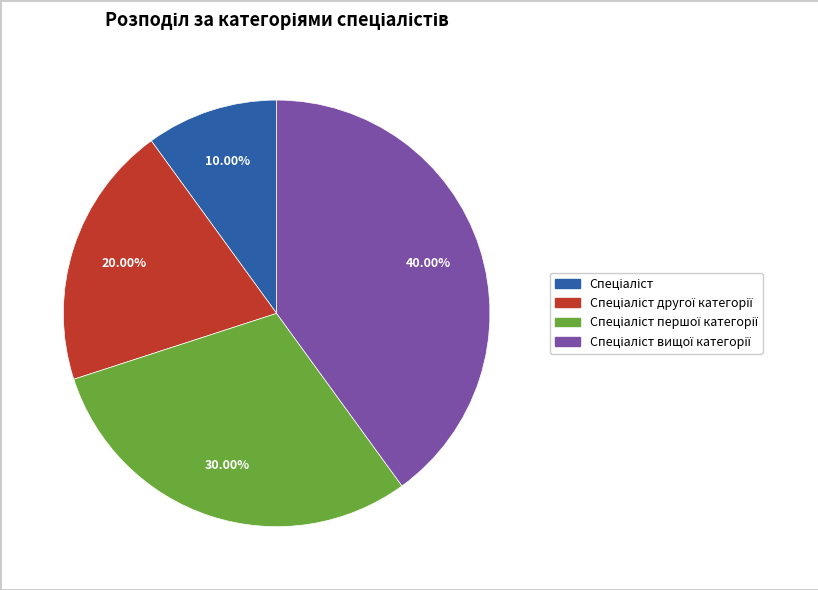

Is there any slice that represents more than half of the pie?

No